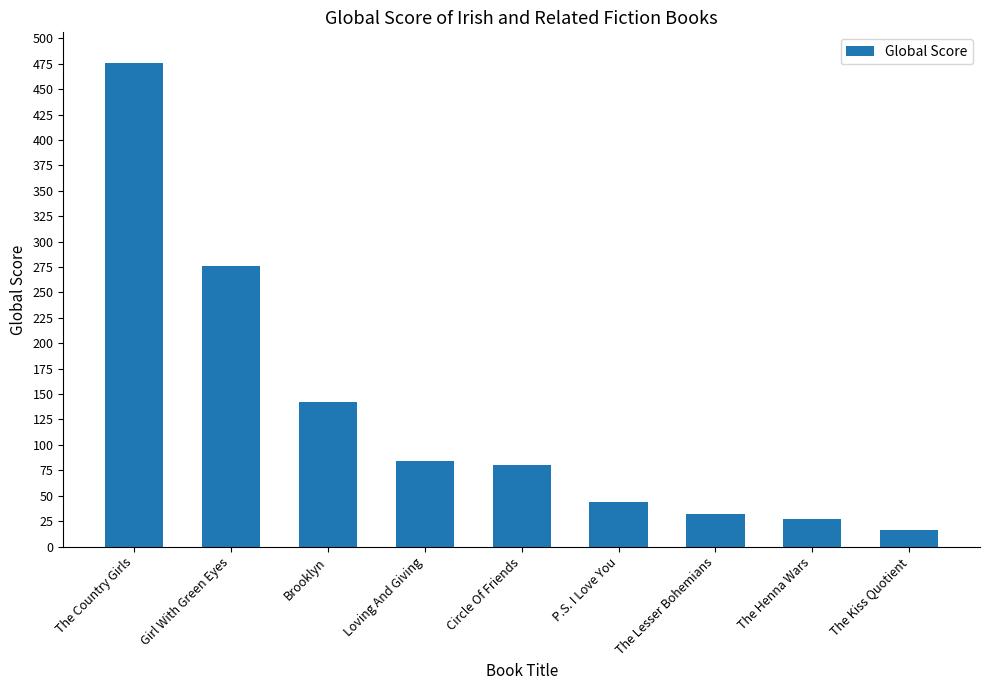

Where is the data nearest to the value 246?

Girl With Green Eyes